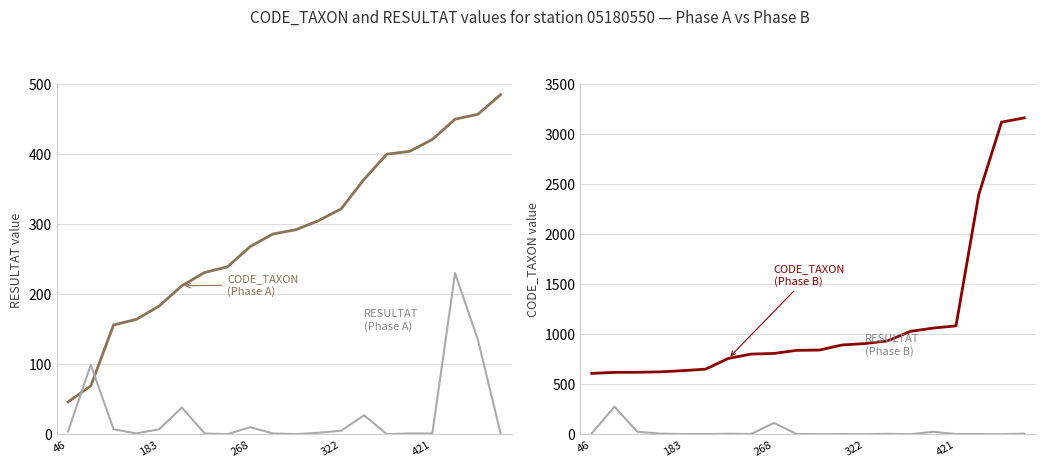

Which series has the largest total across all categories?

CODE_TAXON (Phase B)